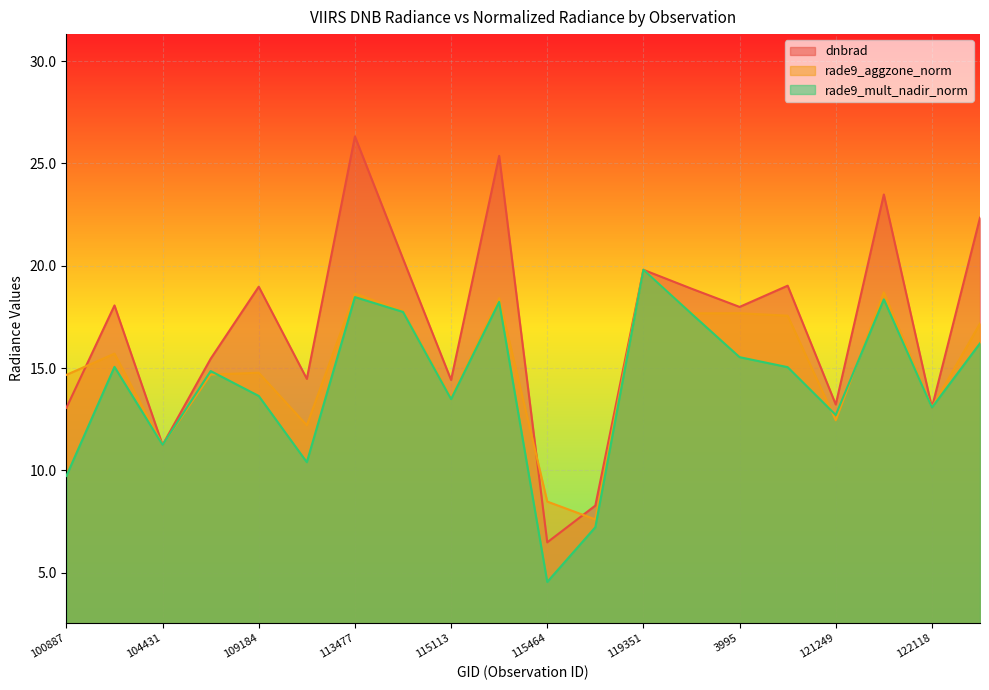

At which category does dnbrad reach its first local valley?

104431